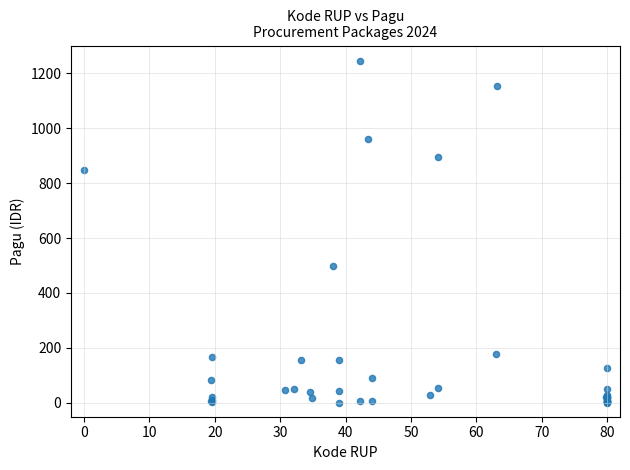

What Y value in the scatter plot is closest to 622?

499.9